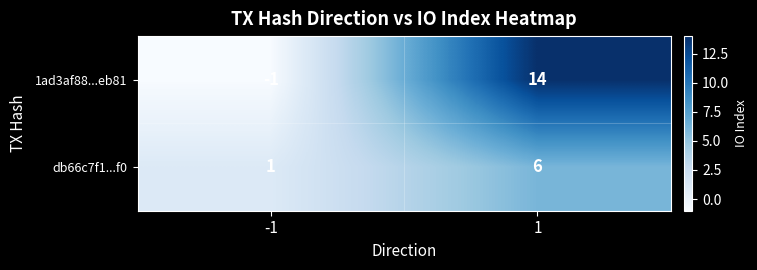

What is the spread (max minus min) of values at 1?

8